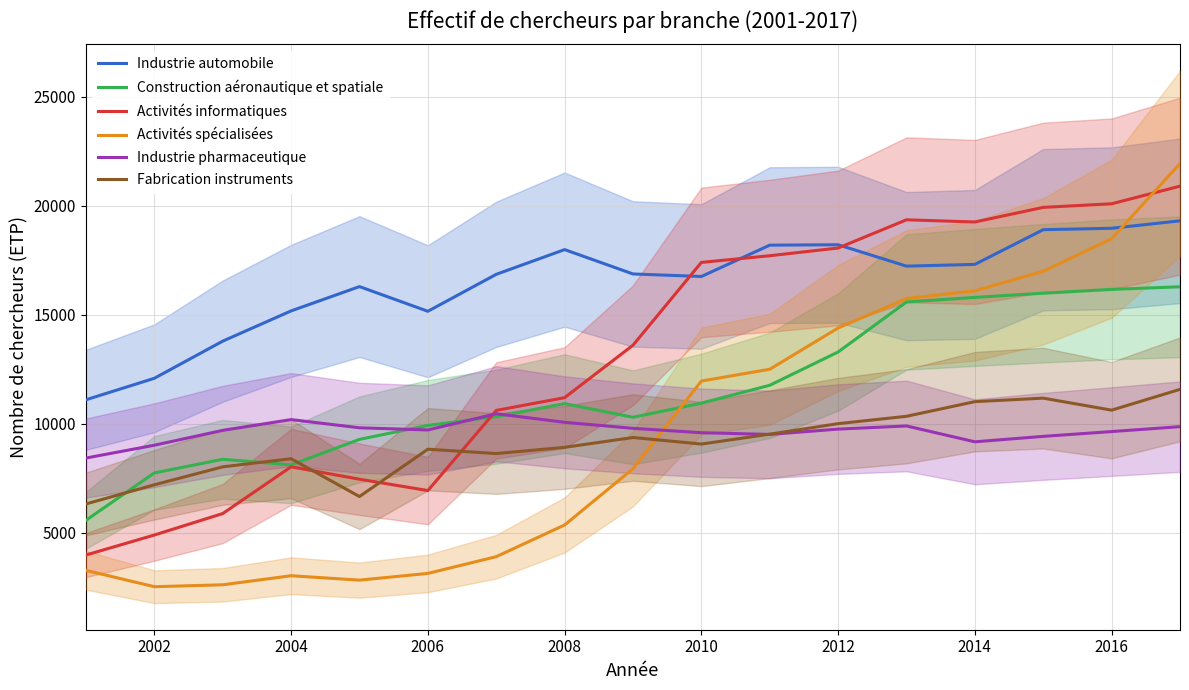

After their last crossing, which series has the higher values: Activités spécialisées or Industrie automobile?

Activités spécialisées